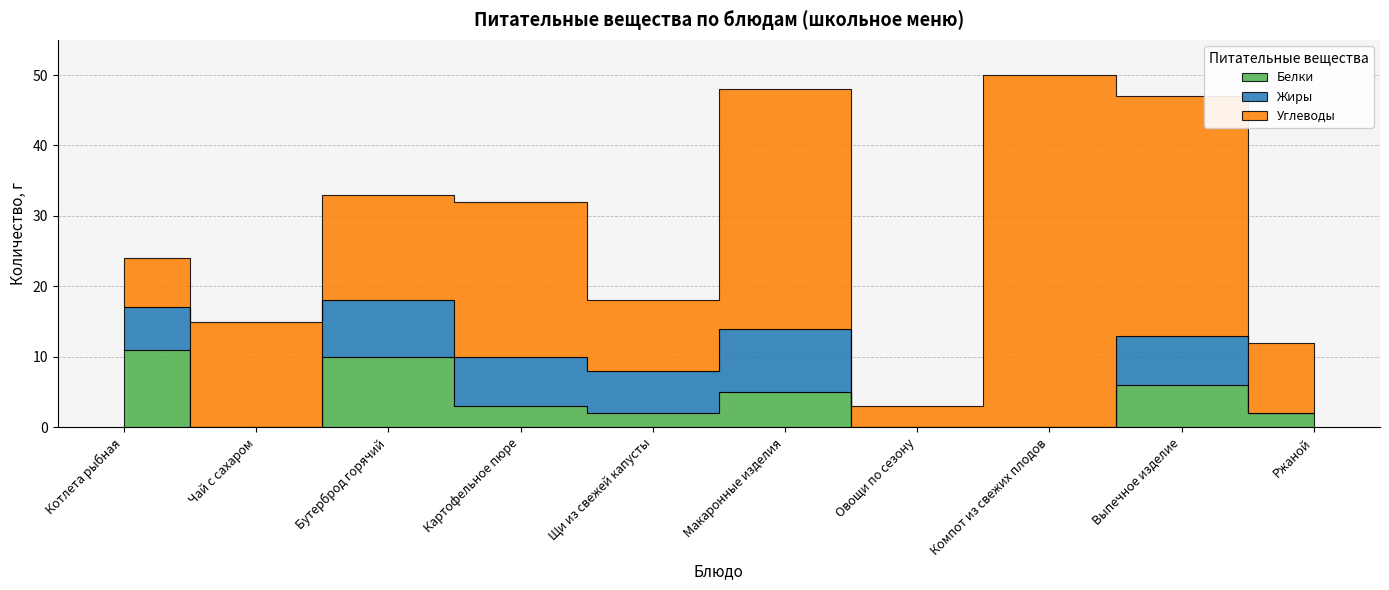

Where is the first local minimum for Белки?

Чай с сахаром